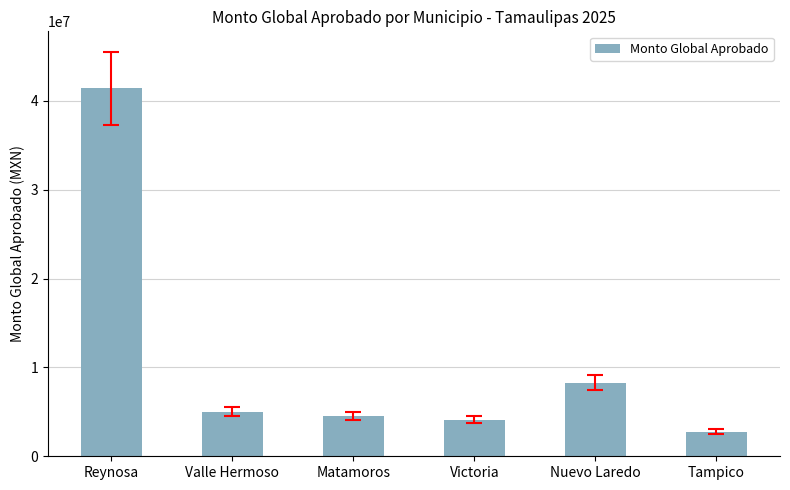

The chart shows a value of 4132581.0 at Victoria. True or false?

True